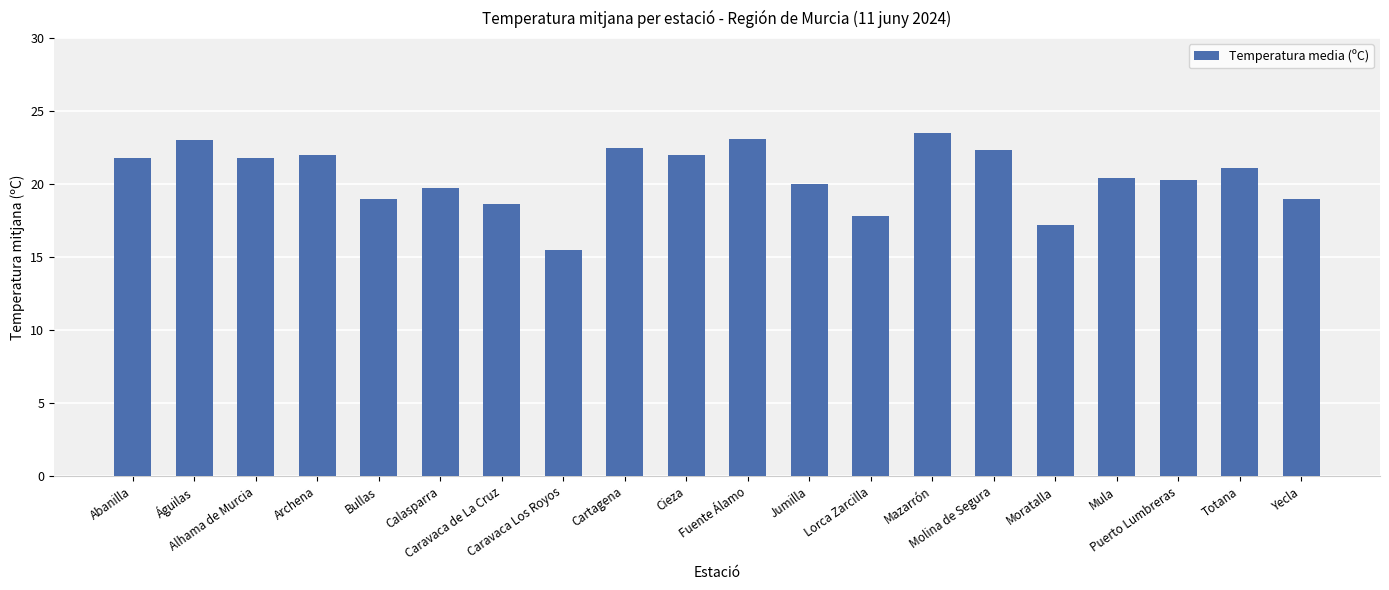

At which label does the data first exceed 21?

Abanilla